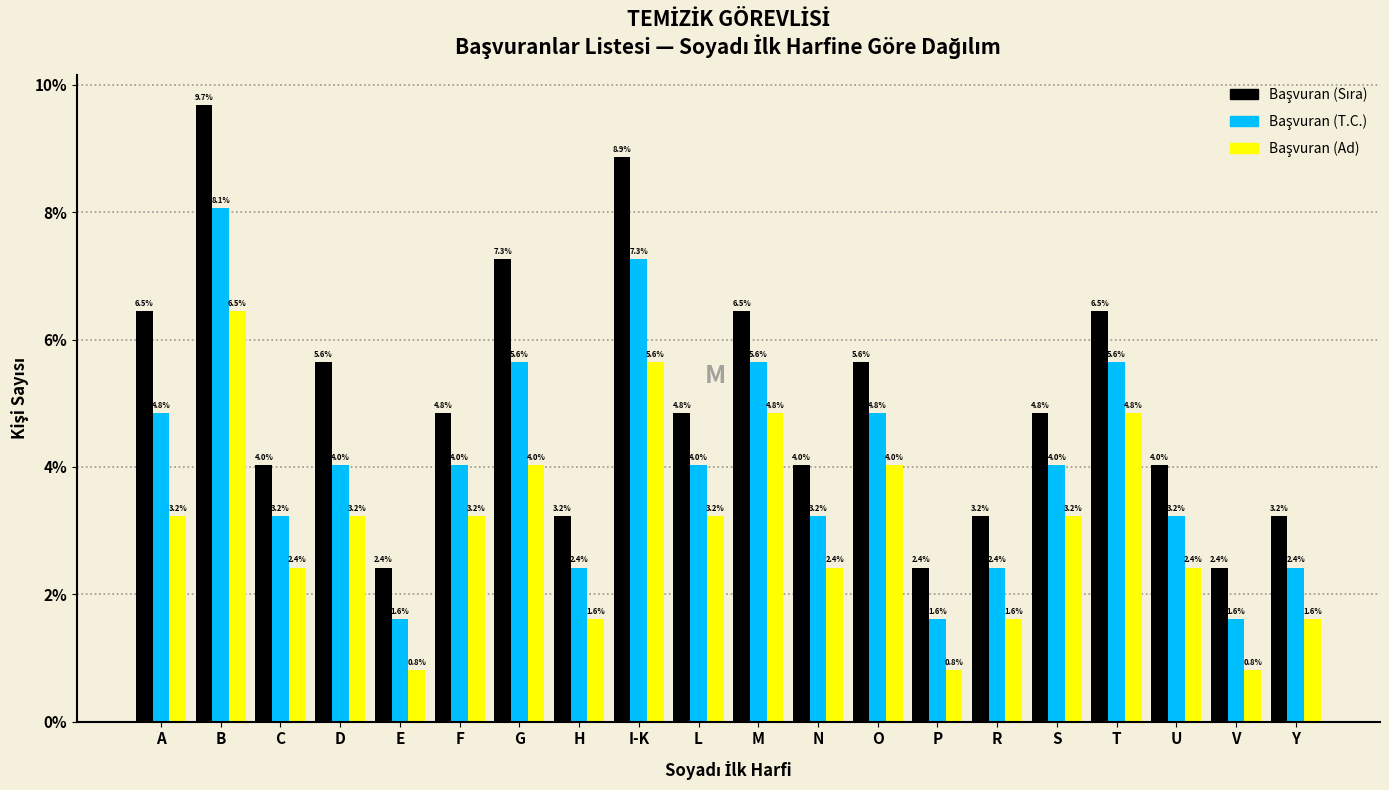

At which category is the sum across all series the highest?

B